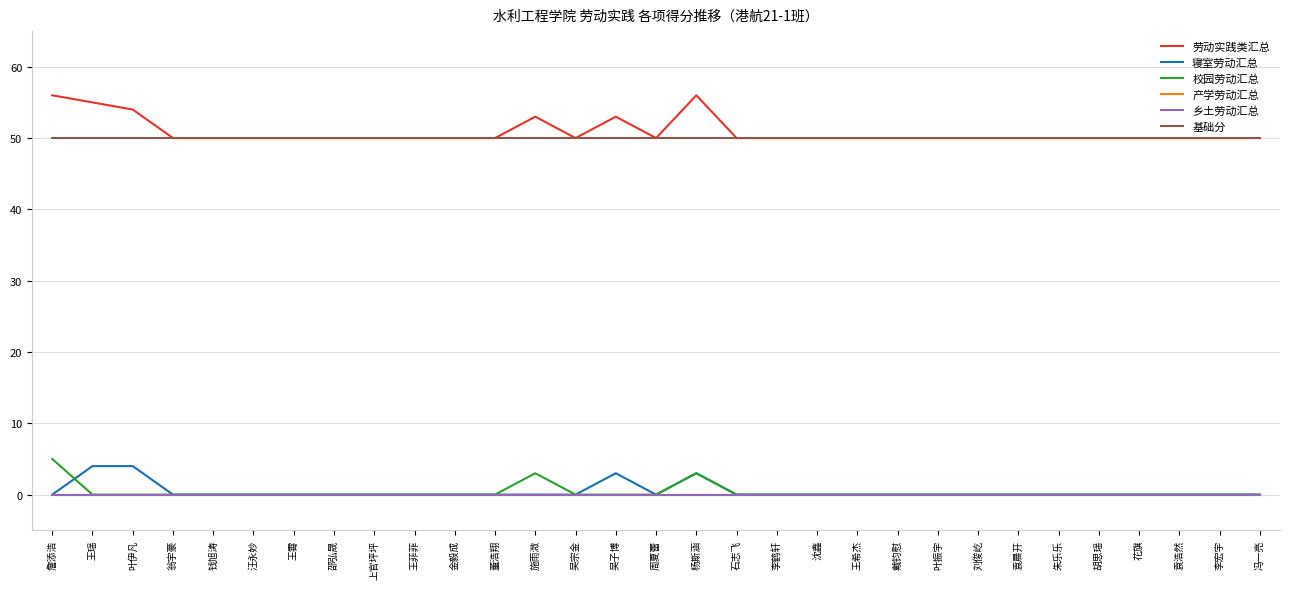

Does the chart have visible grid lines?

Yes